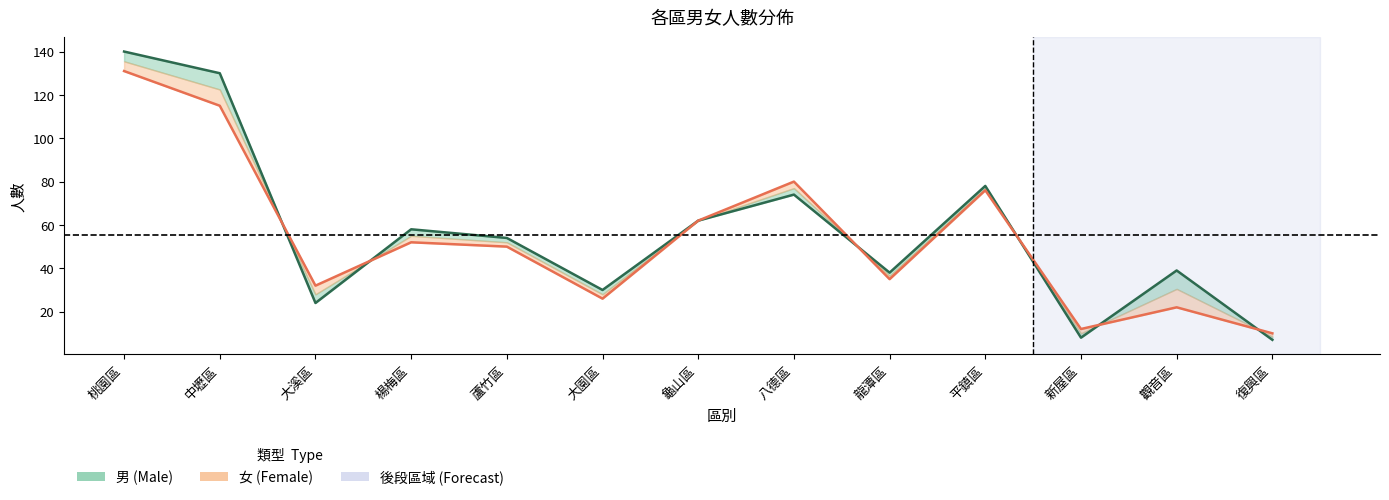

What is the maximum value for male?

140